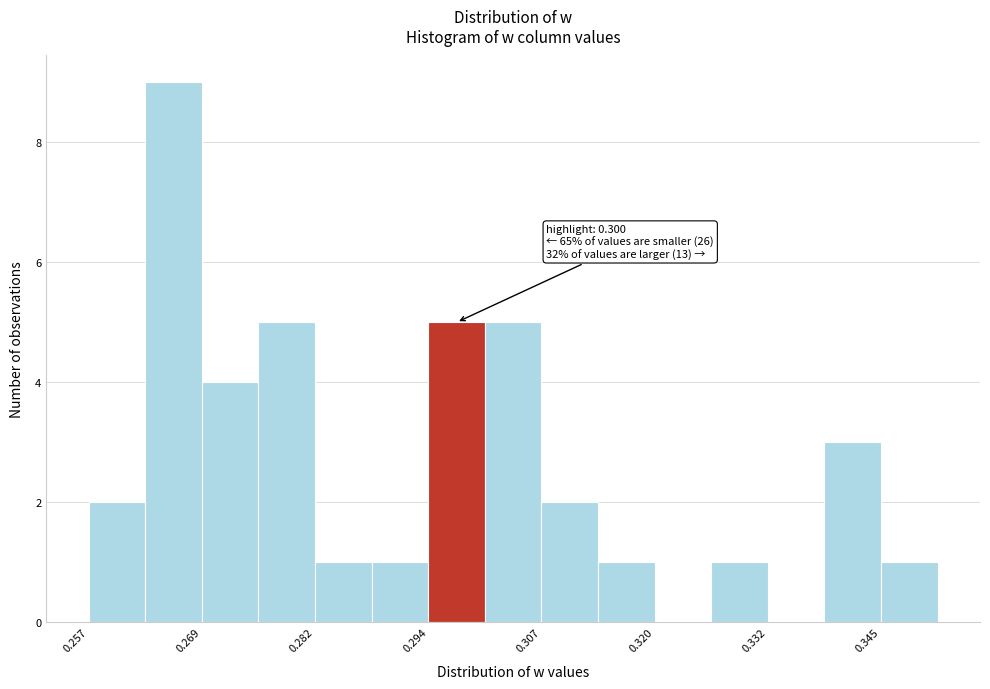

Read against the x-axis, roughly where is the centre of the tallest bar?

0.266